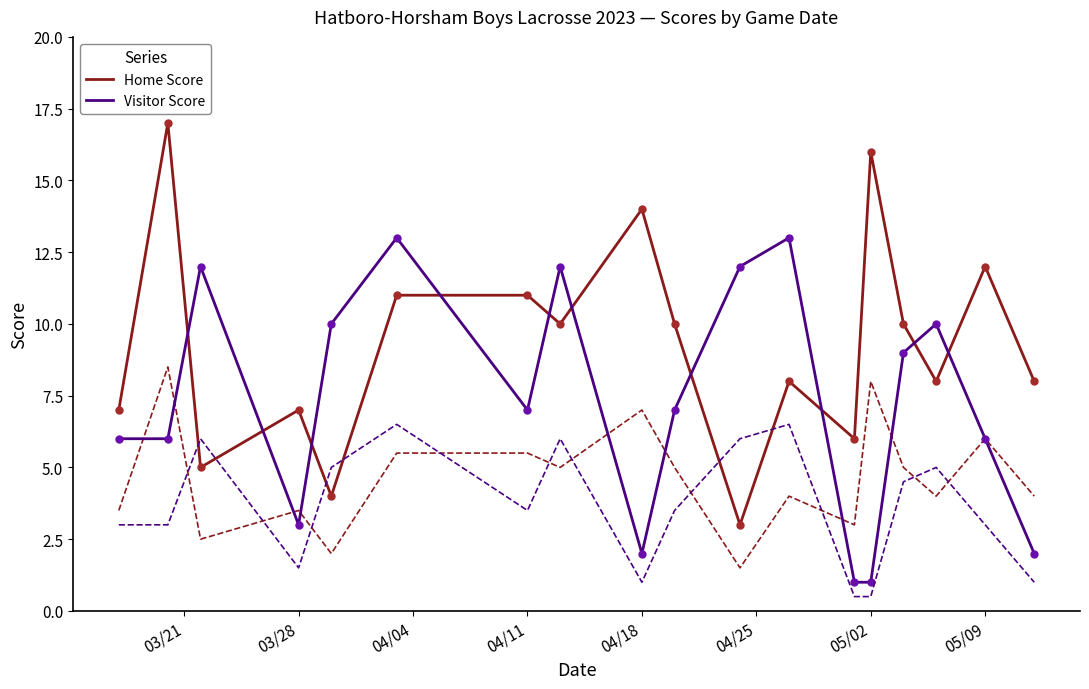

How many series are shown in this chart?

2